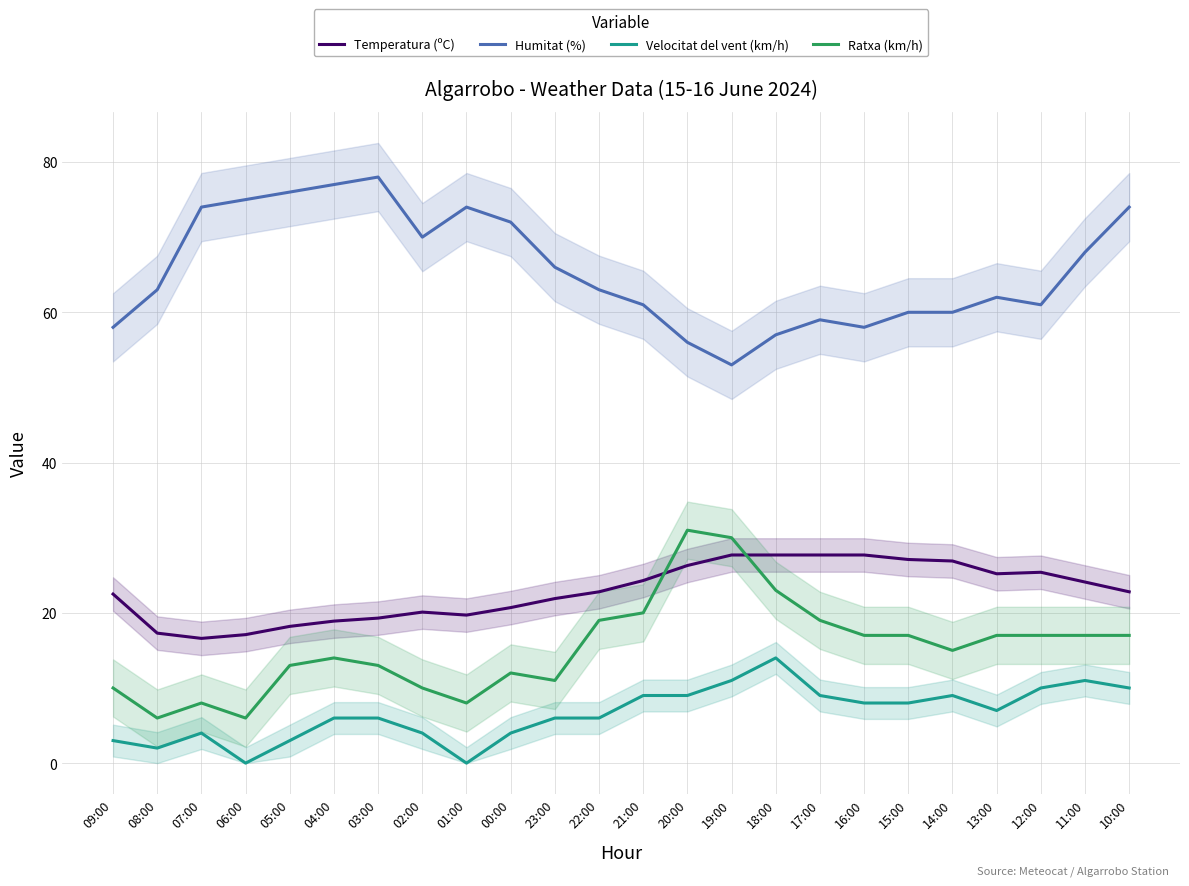

What is the greatest value displayed?

78.0